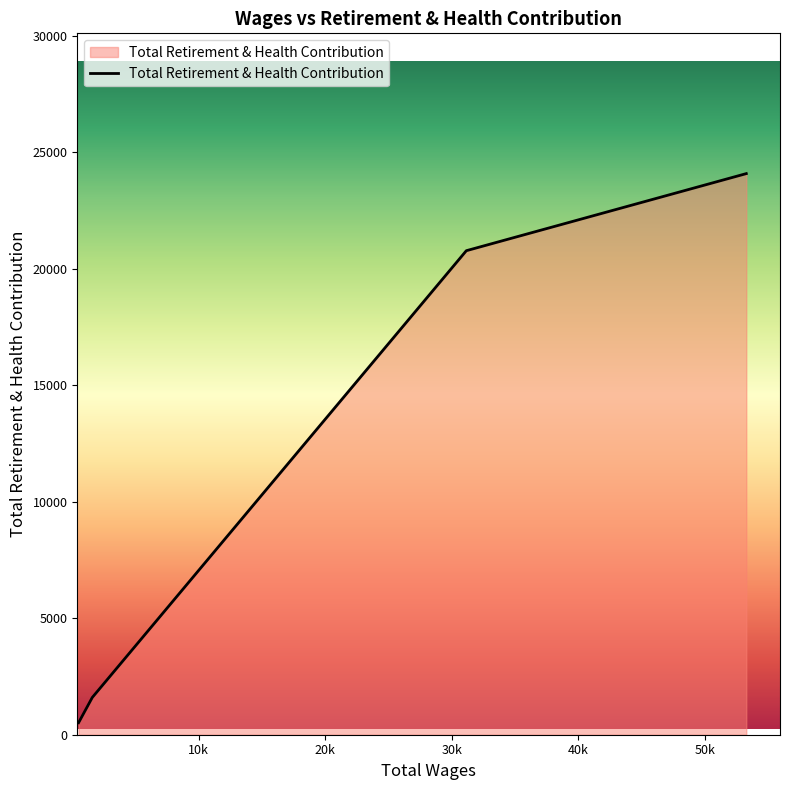

True or false: there are more than 1 points higher than both neighbors.

False